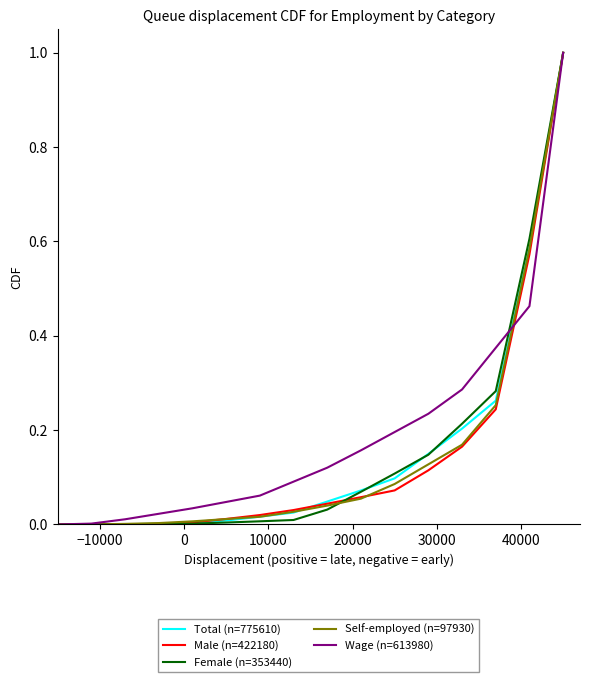

What is the maximum value for Female (n=353440)?

1.0